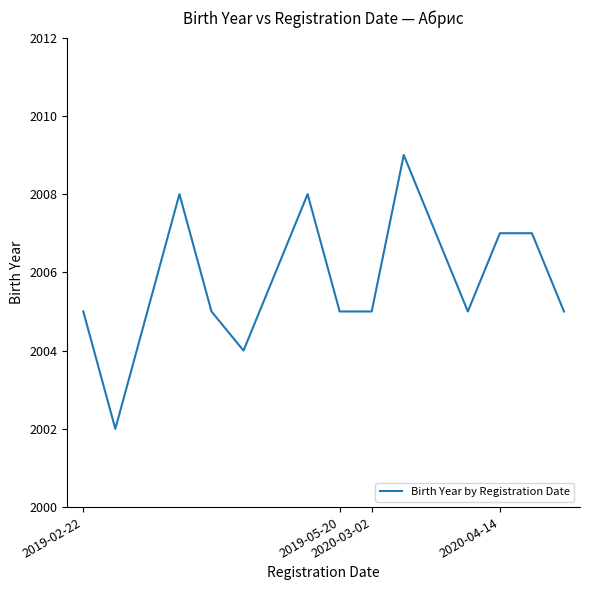

What is the maximum value shown in the chart?

2009